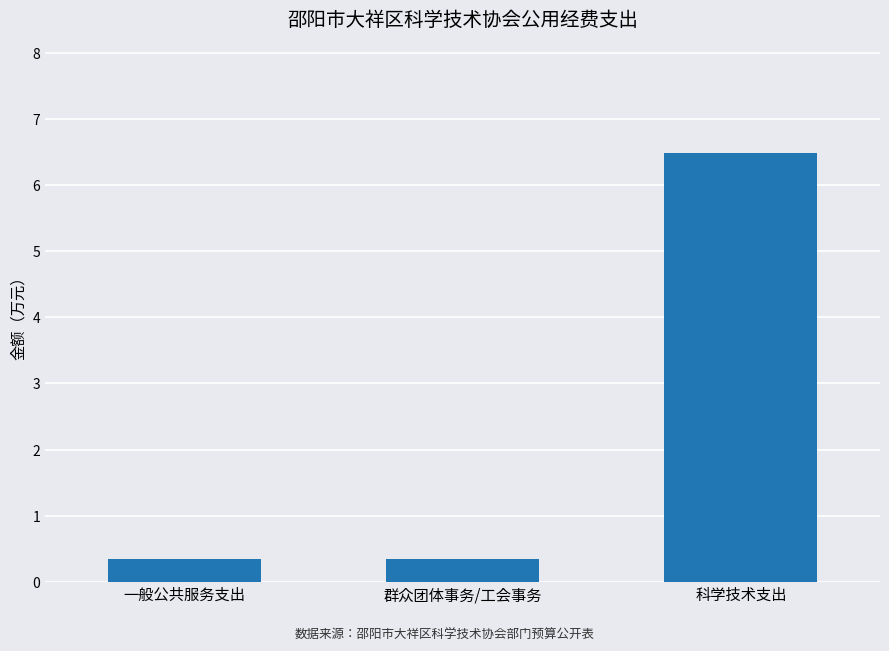

Between 群众团体事务/工会事务 and 科学技术支出, which is larger?

科学技术支出